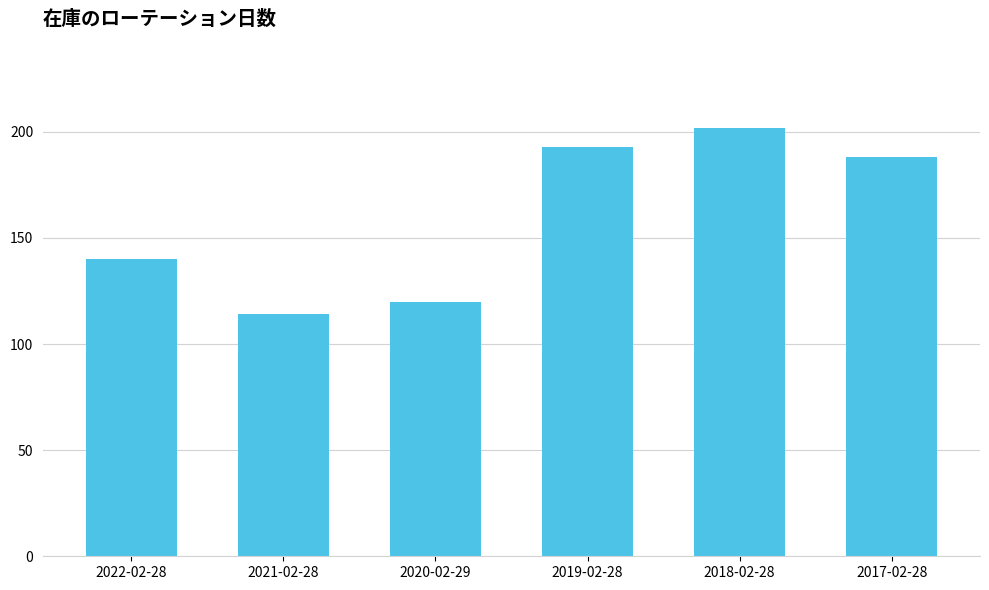

The chart shows a value of 117 at 2019-02-28. True or false?

False